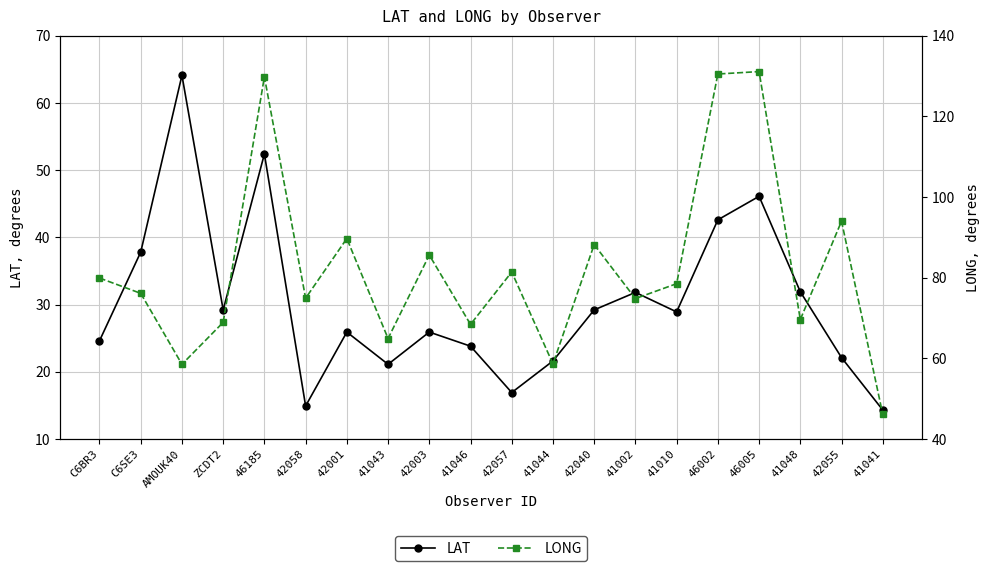

What position from the right is 41046?

11